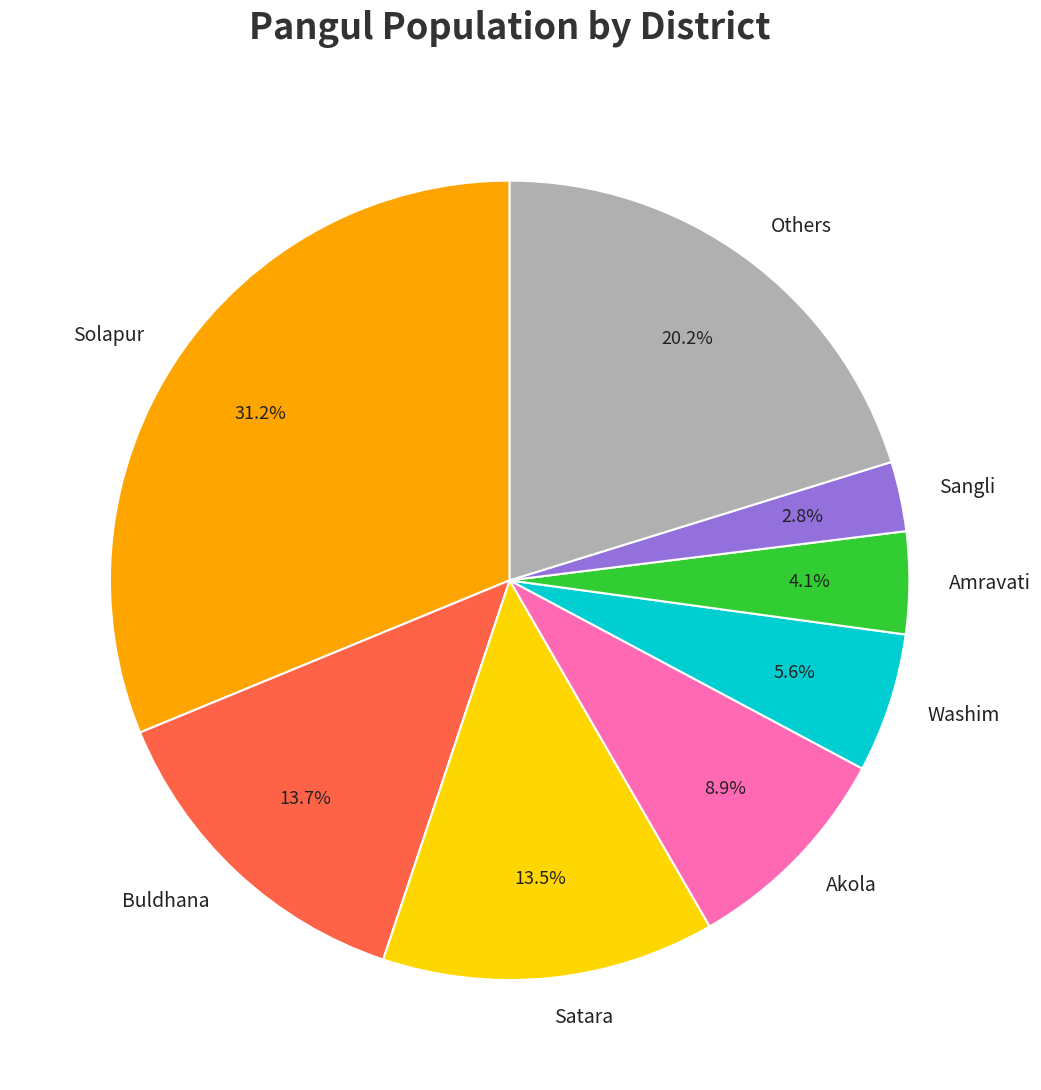

Count the number of slices in the pie.

8